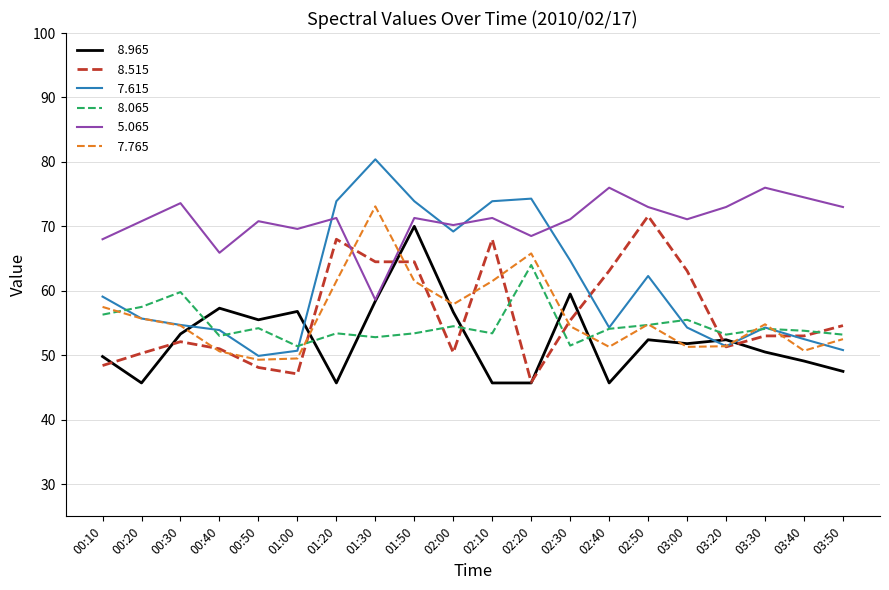

What is the total value across all series at 00:40?

331.7